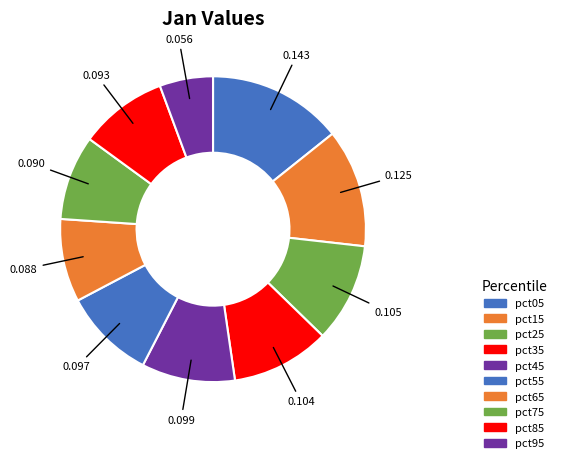

How many slices are in this pie chart?

10